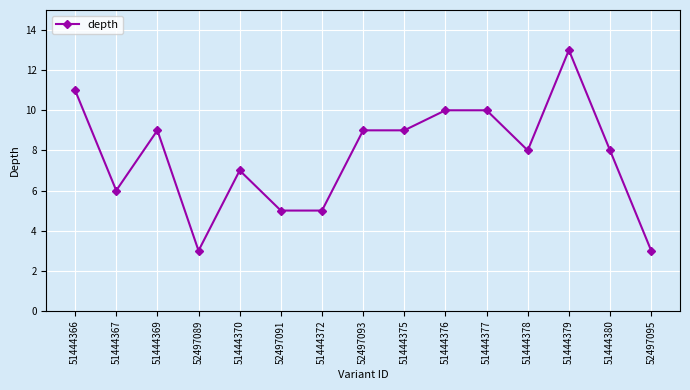

The value at 52497089 is 3. True or false?

True